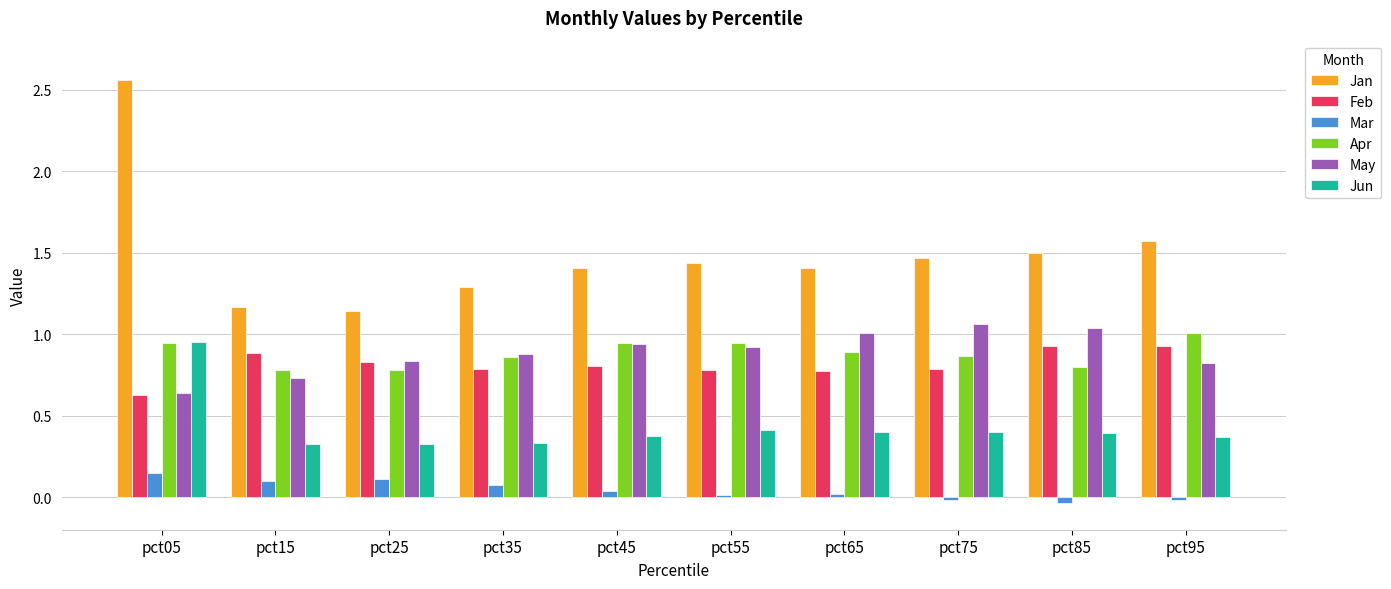

Is it true that Apr equals 1.2 at pct75?

False